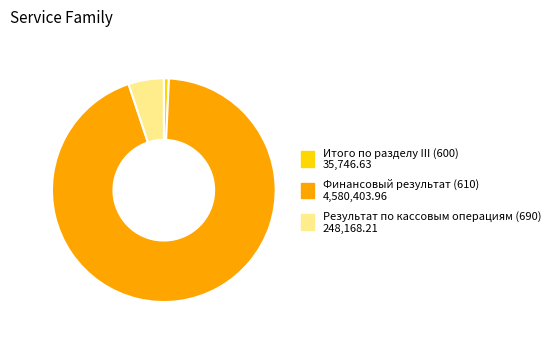

Does any single category account for the majority?

Yes